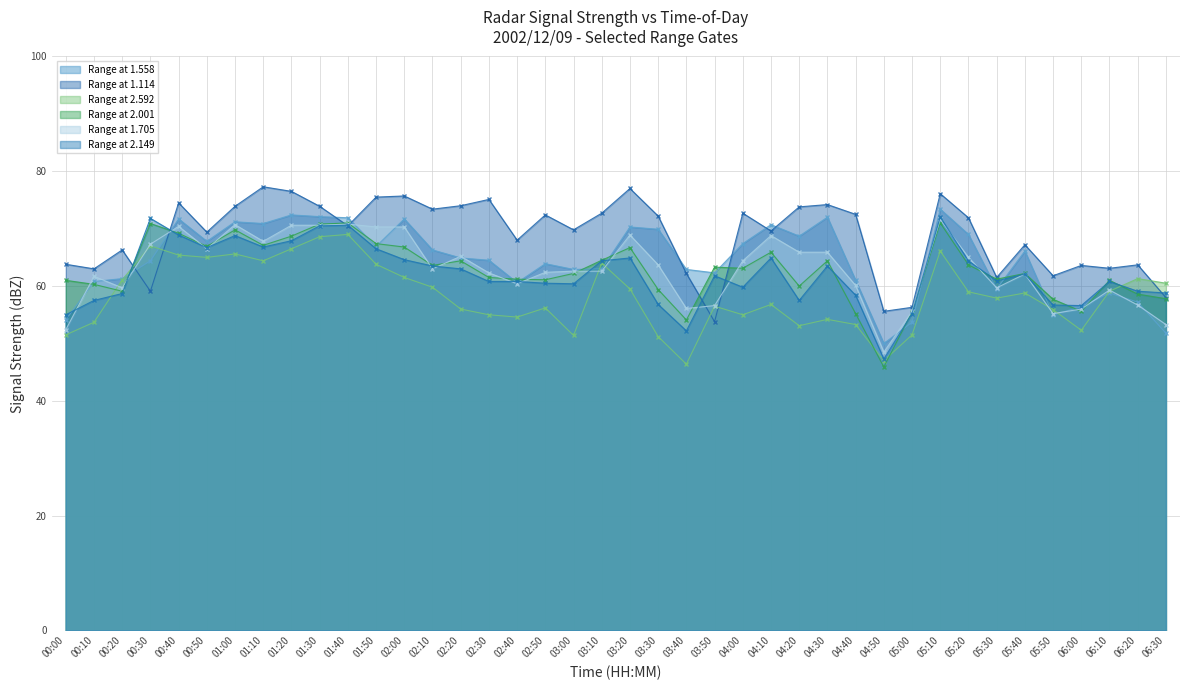

What is the total value across all series at 00:50?

402.3